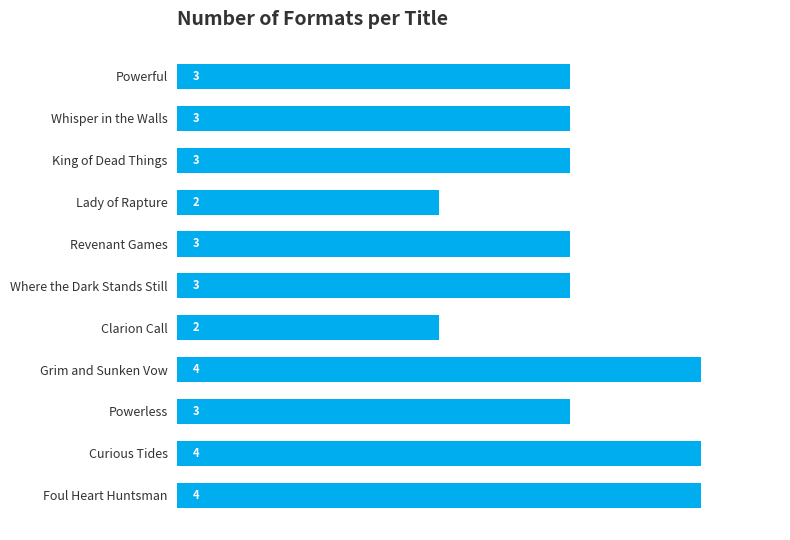

True or false: the data shows 2 at Where the Dark Stands Still.

False